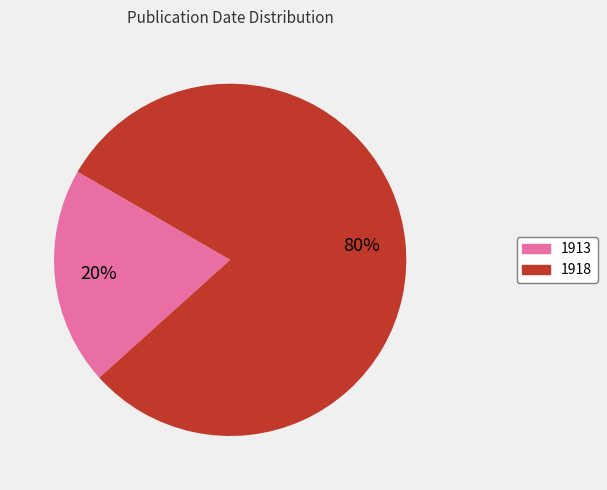

Does 1913 represent more than half of the total?

No